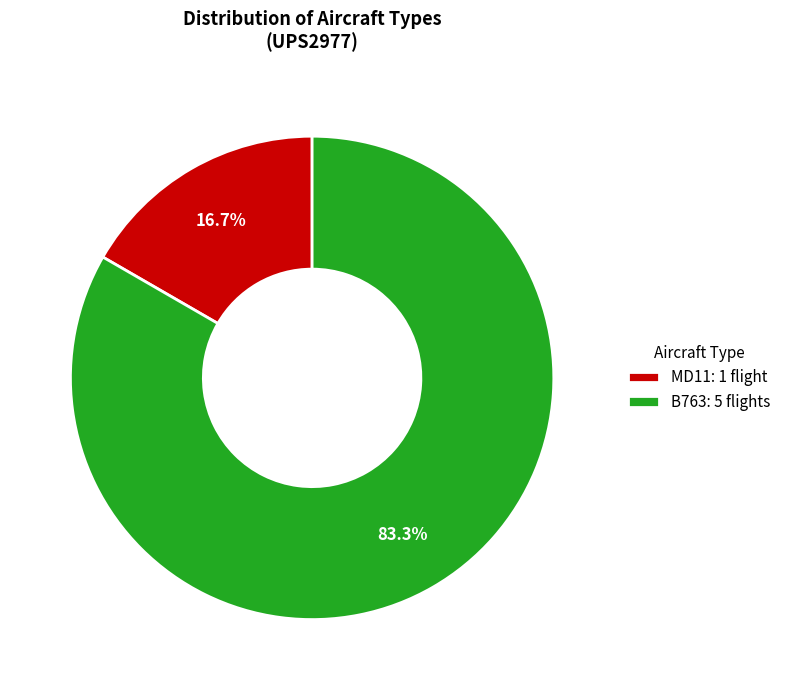

What percentage is the B763 slice, to the nearest percent?

83%